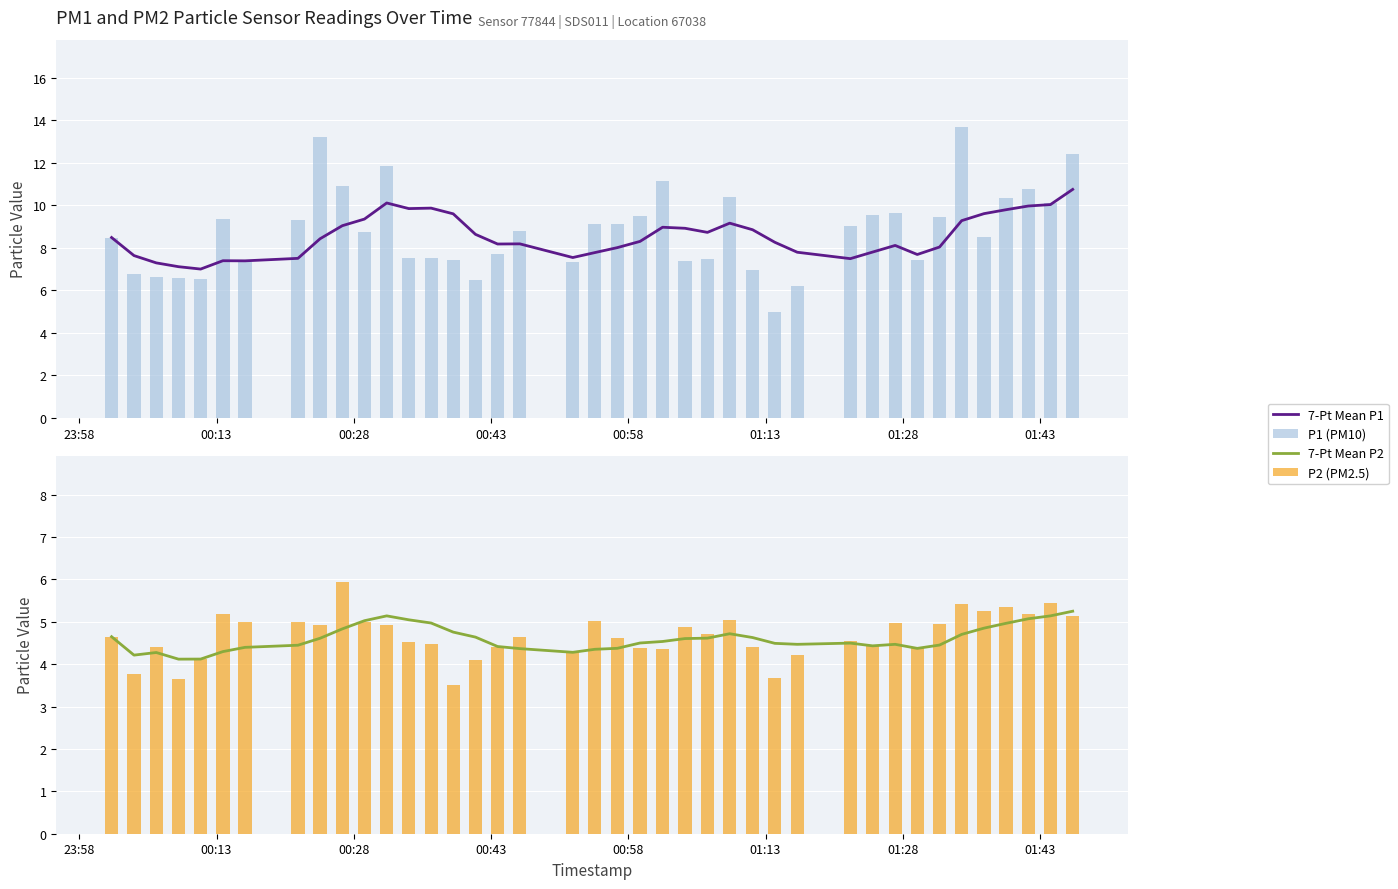

What is the average value of the P2 (PM2.5) series?

4.7